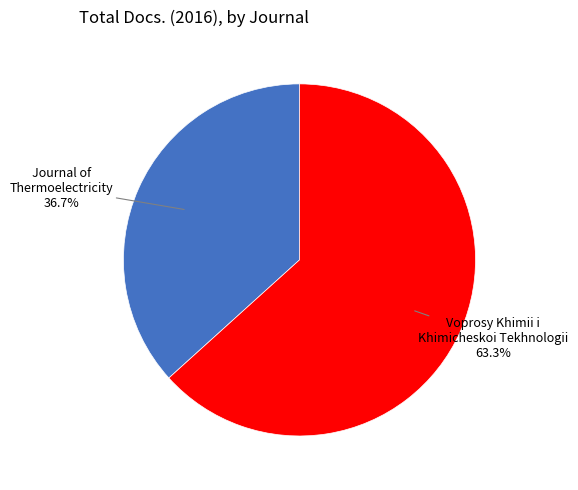

Is there any slice that represents more than half of the pie?

Yes